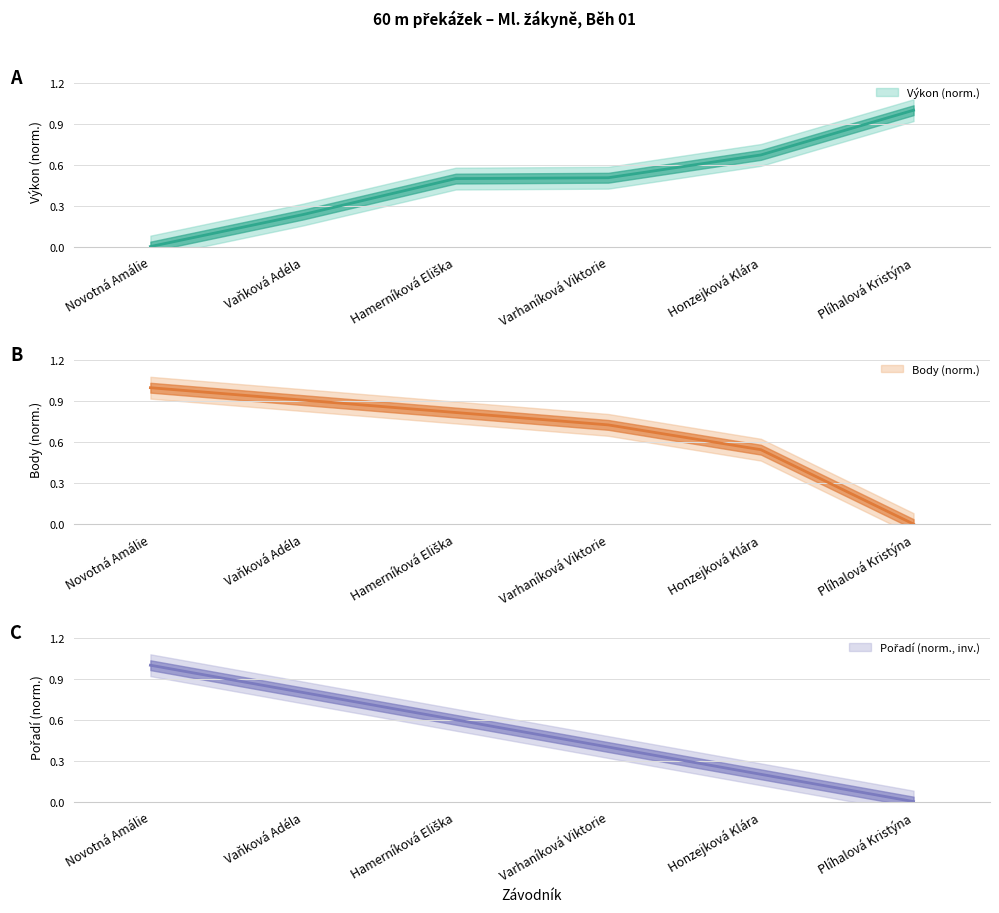

True or false: Body and Pořadí cross at least once.

False